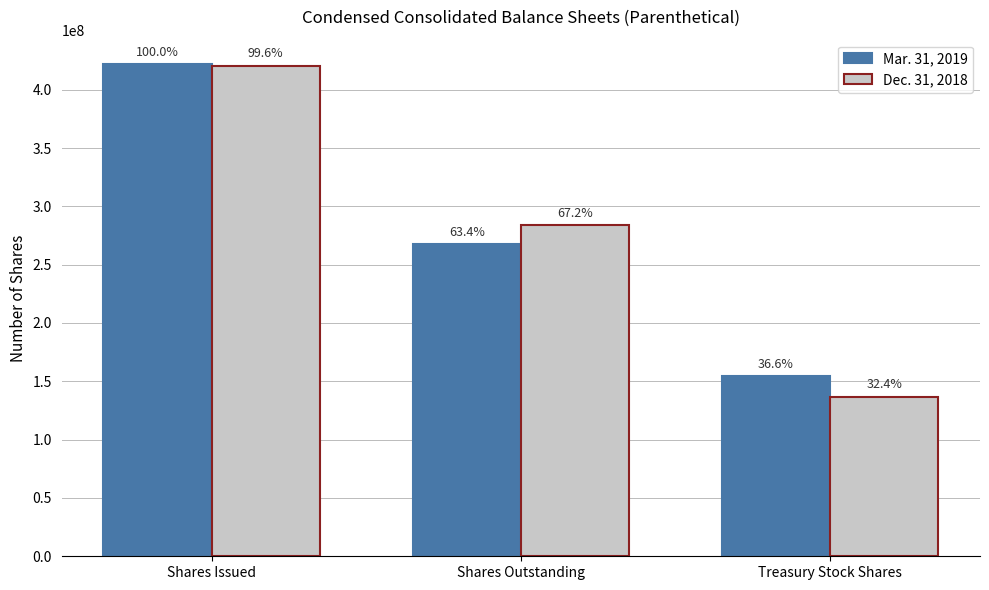

Where does the Mar. 31, 2019 series first go above 267538257?

Shares Issued